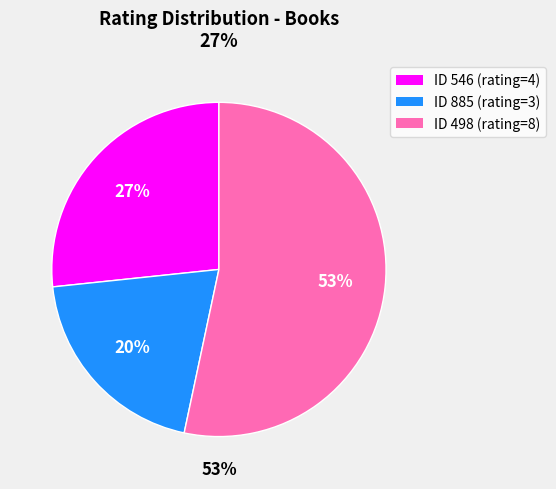

True or false: 546 accounts for 27% of the total.

True